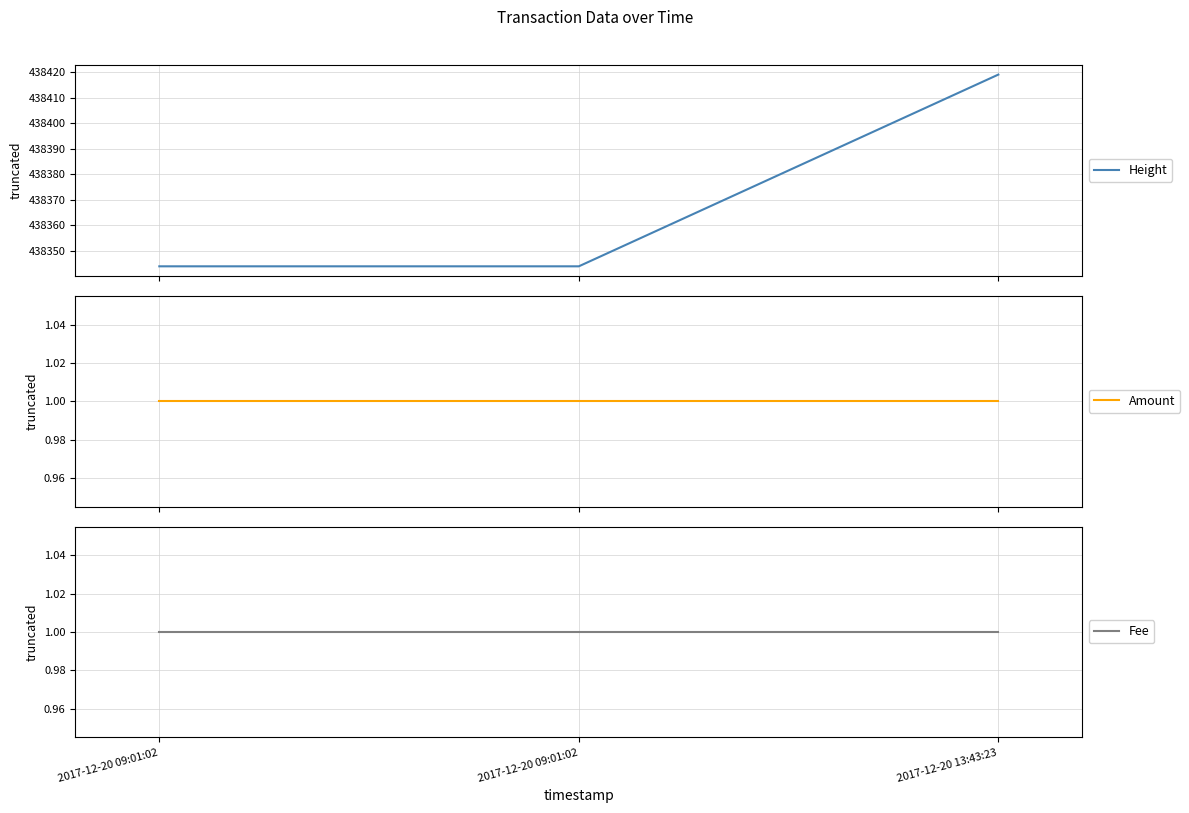

List the series in order of their peak value, highest first.

Height, Amount, Fee